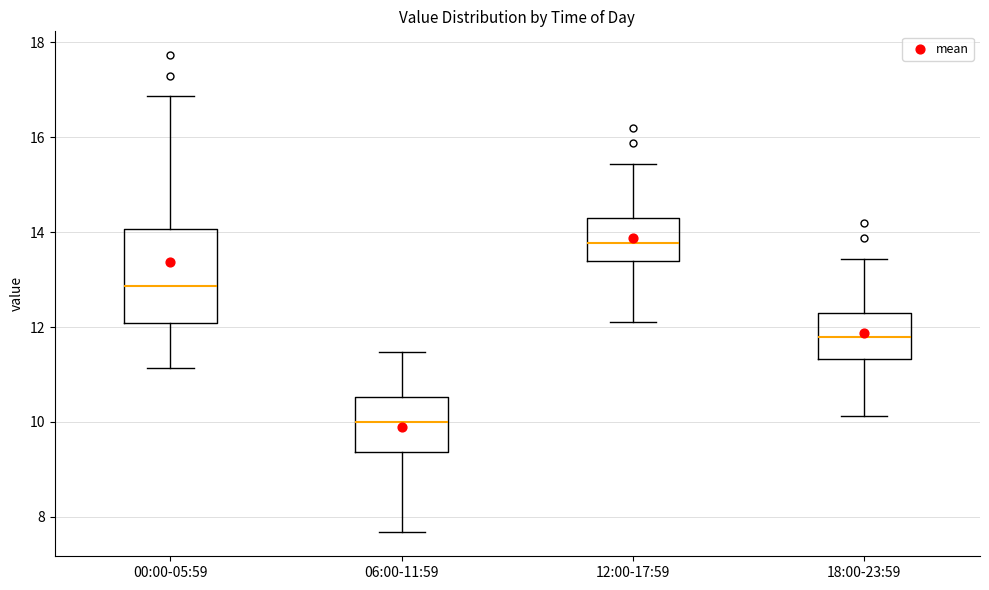

Reading left to right, transcribe this box plot: for each box, give where its median line is, the range the box spans, and where its two whiskers end, as read against the y-axis. The values are not printed on the chart, so give them approximately, as read against the axis.

00:00-05:59: median 12.8, box 12.0 to 14.0, whiskers 11.2 to 16.8
06:00-11:59: median 10.0, box 9.4 to 10.6, whiskers 7.6 to 11.4
12:00-17:59: median 13.8, box 13.4 to 14.4, whiskers 12.2 to 15.4
18:00-23:59: median 11.8, box 11.4 to 12.4, whiskers 10.2 to 13.4